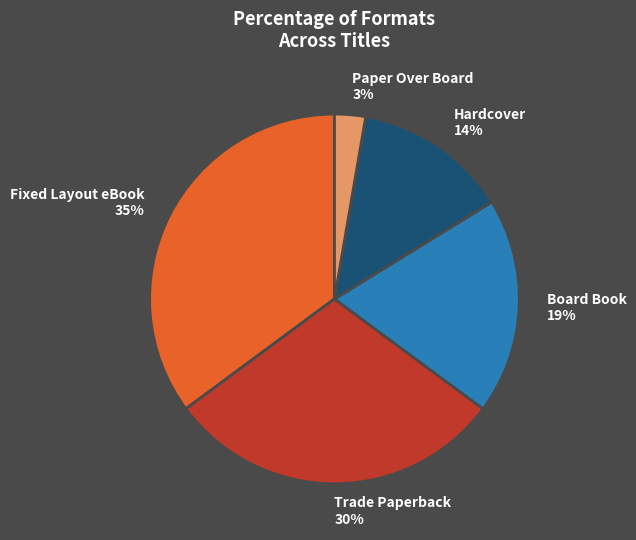

Approximately how many times larger is the value at Hardcover compared to Board Book?

0.7